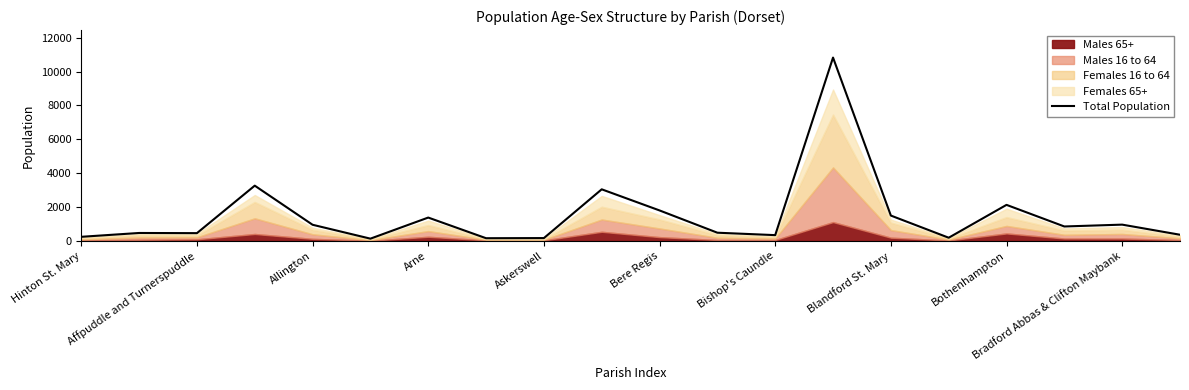

What is the average value?

1485